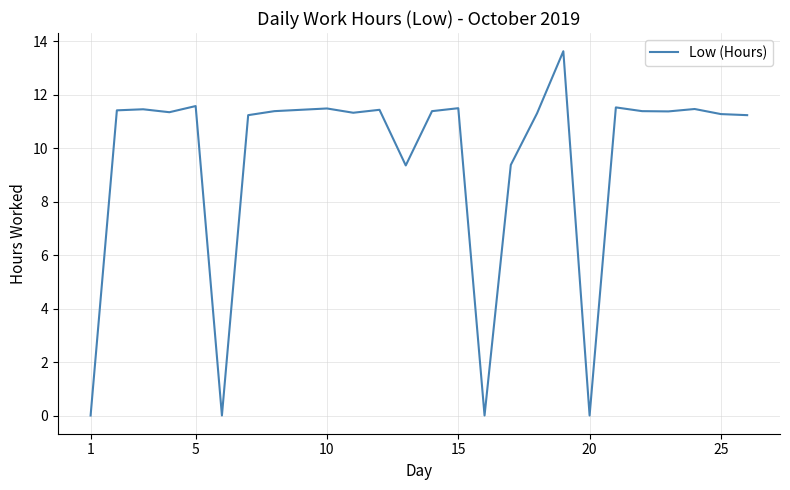

What is the difference between the maximum and minimum values?

13.6